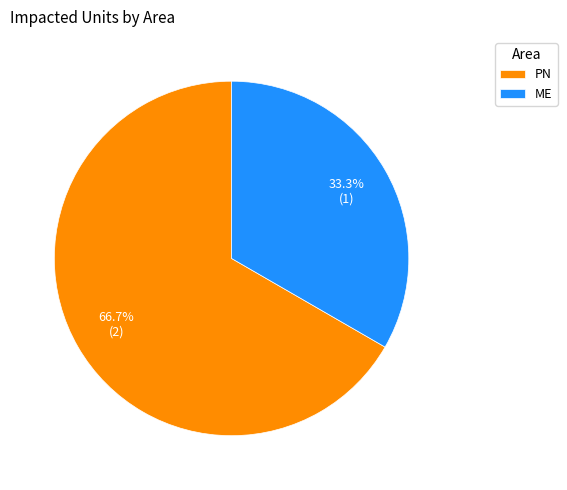

To the nearest percent, what percentage of the pie is ME?

33%